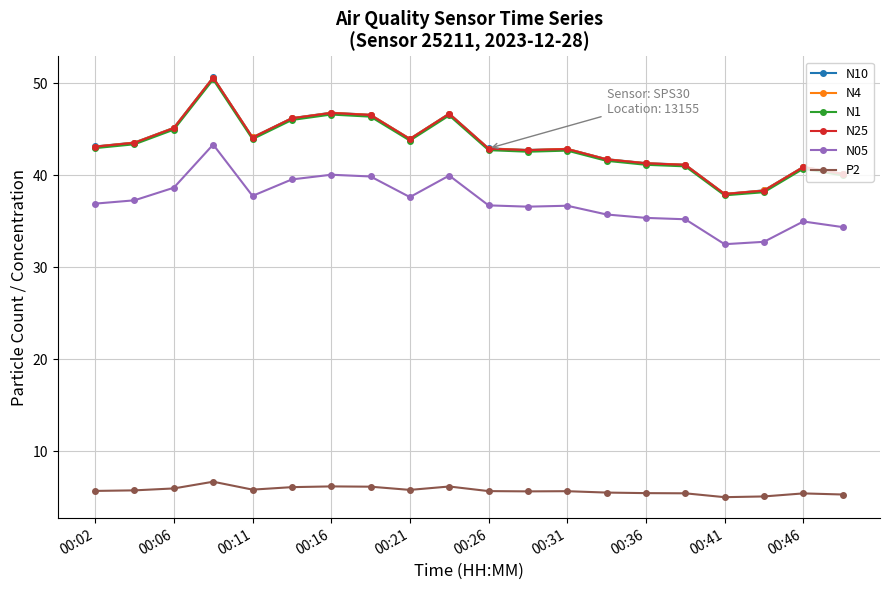

True or false: N4 has more than 1 points higher than both neighbors.

True